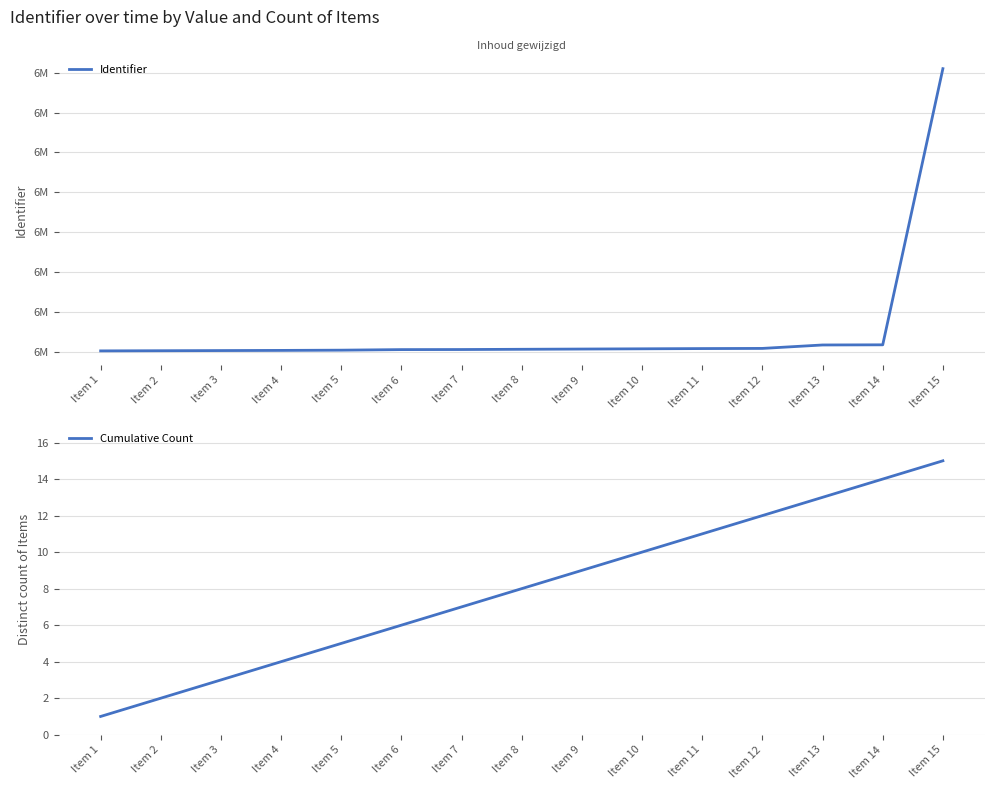

What is the sum of all Identifier values?

100586565